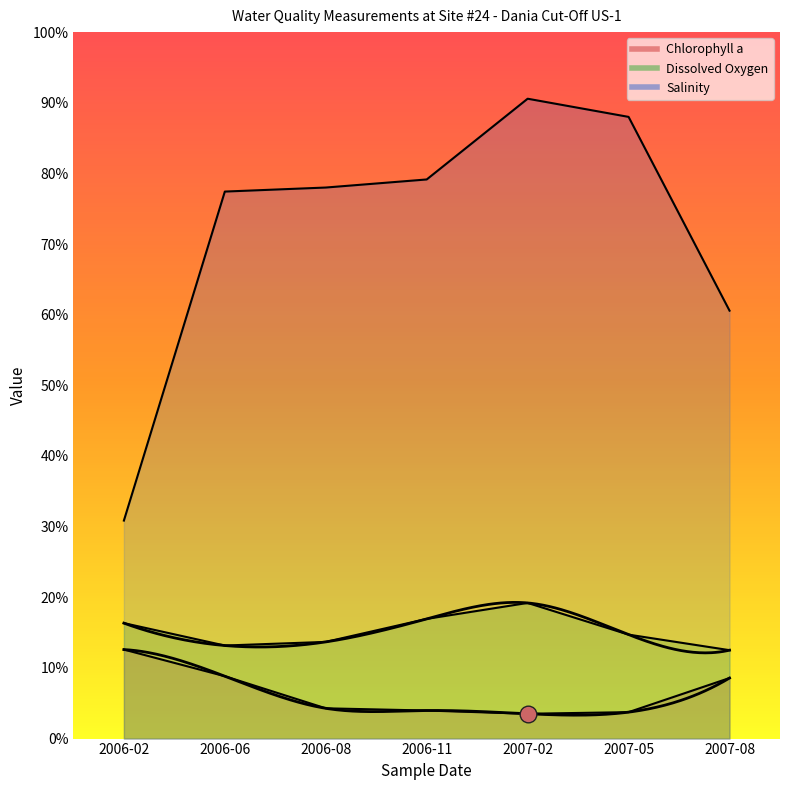

True or false: Chlorophyll a and Salinity intersect in this chart.

False